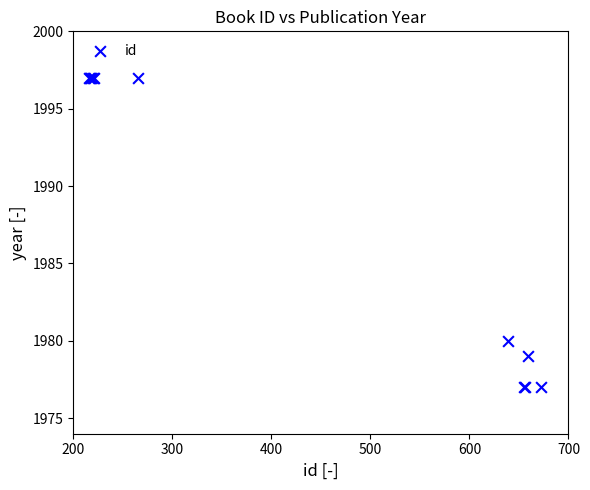

What Y value in the scatter plot is closest to 1987?

1980